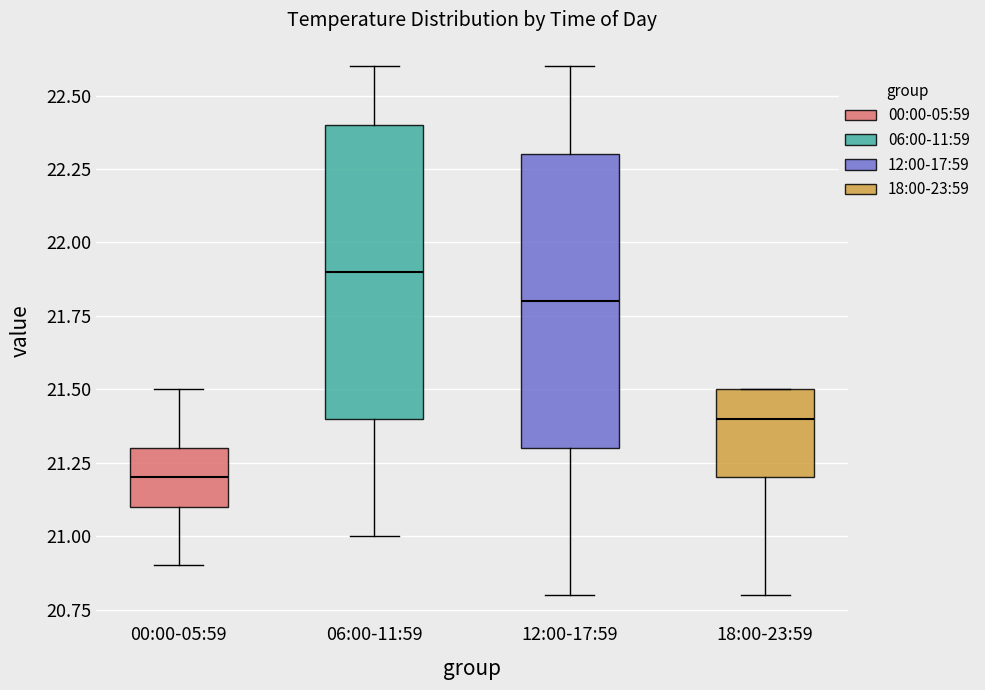

Reading left to right, transcribe this box plot: for each box, give where its median line is, the range the box spans, and where its two whiskers end, as read against the y-axis. The values are not printed on the chart, so give them approximately, as read against the axis.

00:00-05:59: median 21.2, box 21.1 to 21.3, whiskers 20.9 to 21.5
06:00-11:59: median 21.9, box 21.4 to 22.4, whiskers 21.0 to 22.6
12:00-17:59: median 21.8, box 21.3 to 22.3, whiskers 20.8 to 22.6
18:00-23:59: median 21.4, box 21.2 to 21.5, whiskers 20.8 to 21.5